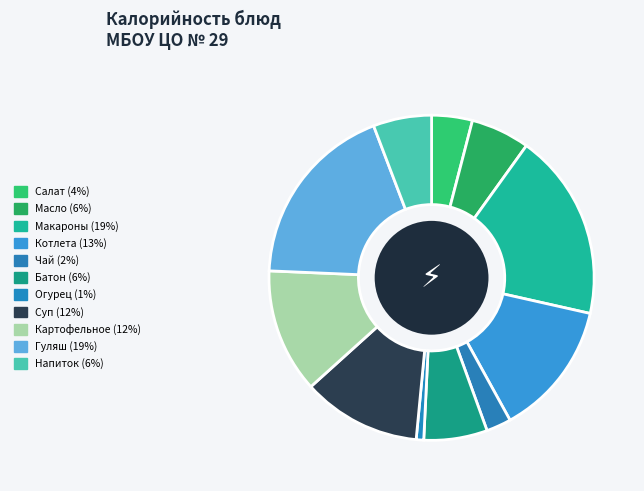

What is the smallest slice in the pie chart?

Огурец консервированный